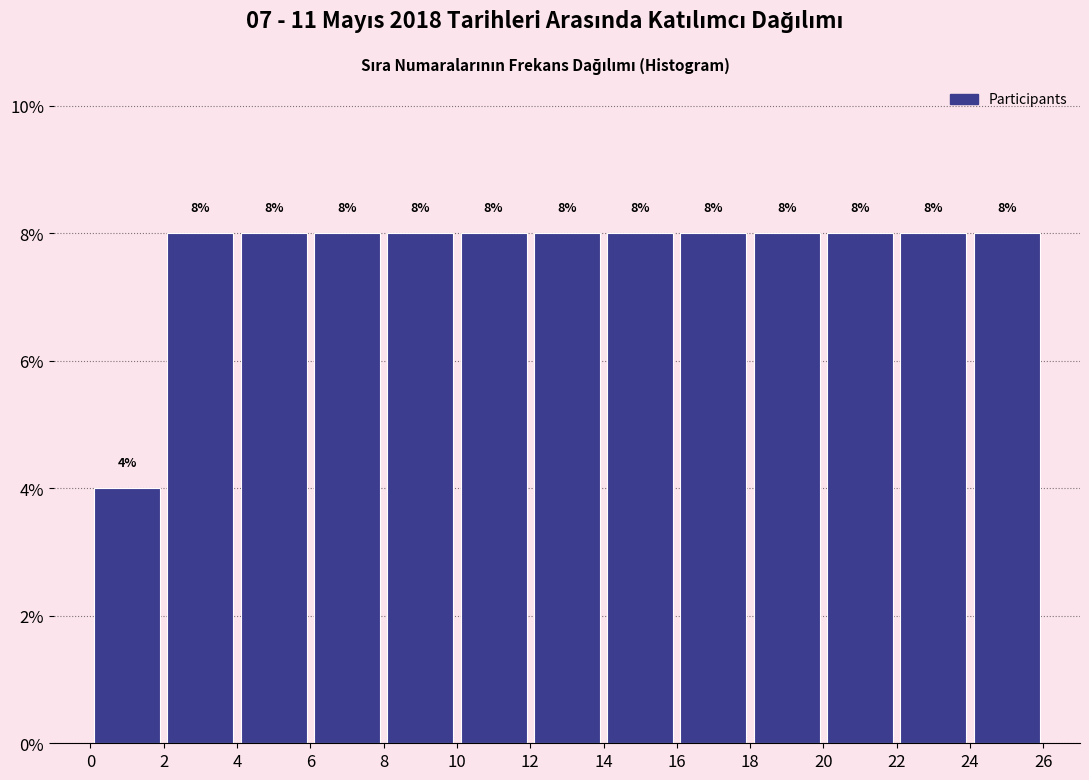

Reading left to right, transcribe this chart: for each bar, give the range it covers on the x-axis and its height.

0 to 2: 4
2 to 4: 8
4 to 6: 8
6 to 8: 8
8 to 10: 8
10 to 12: 8
12 to 14: 8
14 to 16: 8
16 to 18: 8
18 to 20: 8
20 to 22: 8
22 to 24: 8
24 to 26: 8